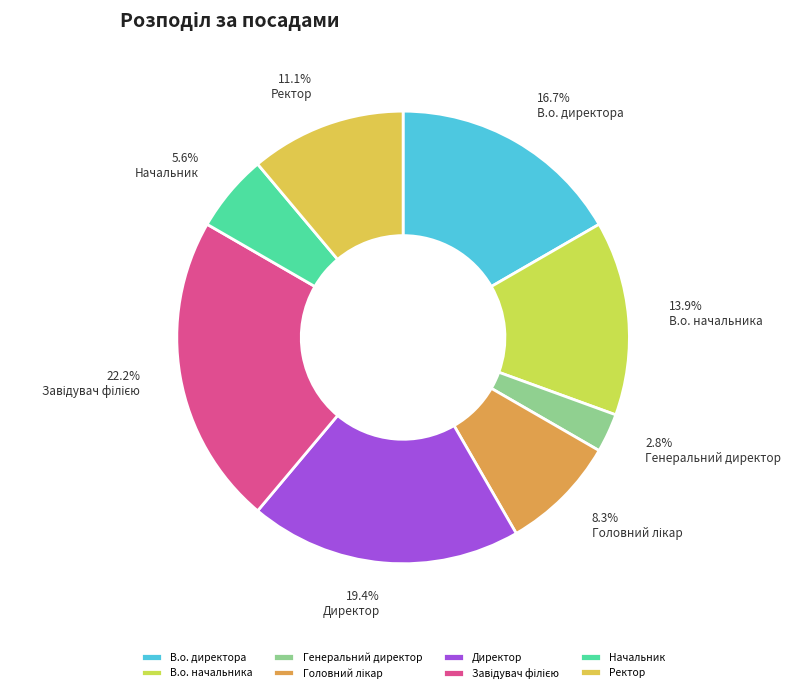

What is the change in value from В.о. директора to Директор?

+1